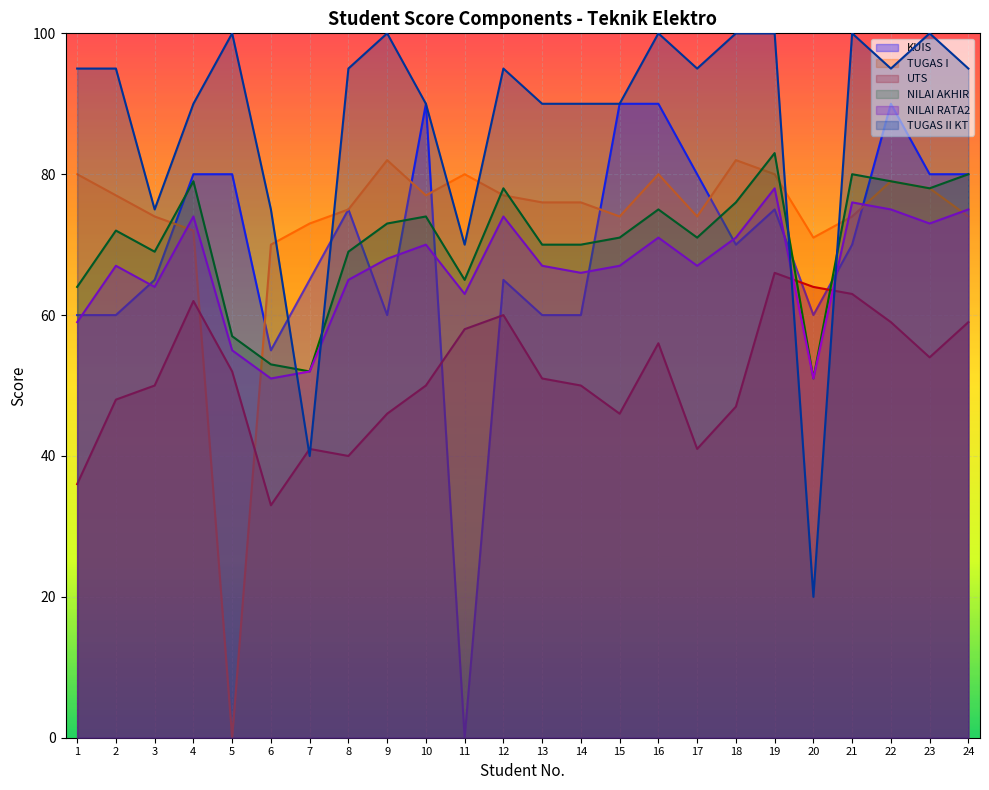

Rank the categories by KUIS value from highest to lowest.

10, 15, 16, 22, 4, 5, 17, 23, 24, 8, 19, 18, 21, 3, 7, 12, 1, 2, 9, 13, 14, 20, 6, 11